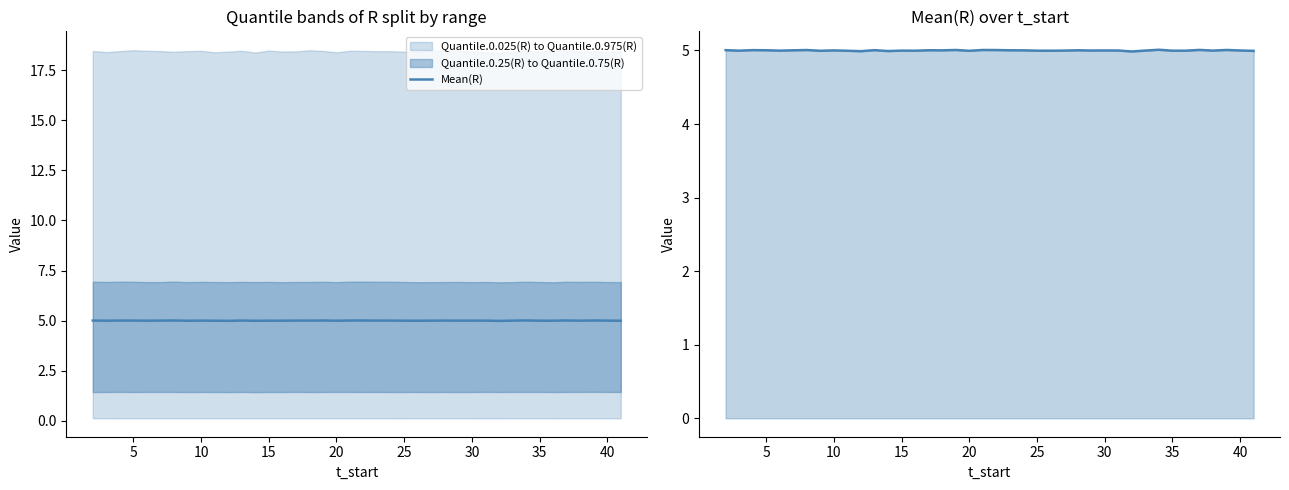

True or false: Mean(R) and Mean(R) line cross at least once.

False